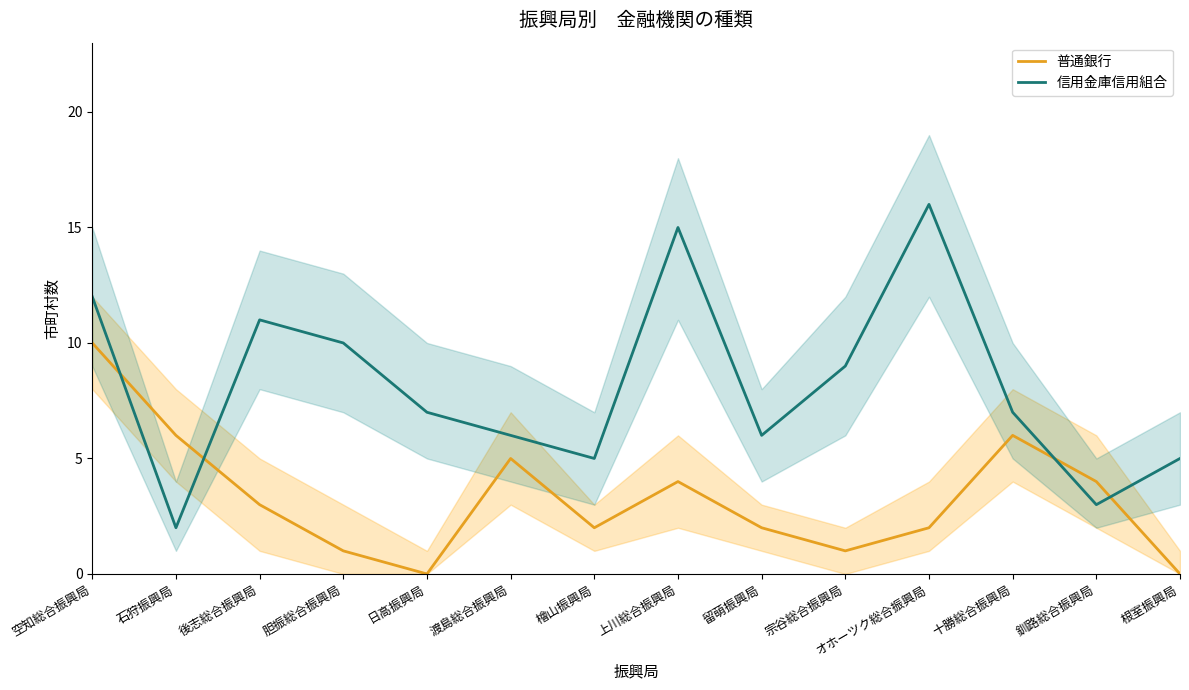

At 釧路総合振興局, list the series in order from largest to smallest.

普通銀行, 信用金庫信用組合